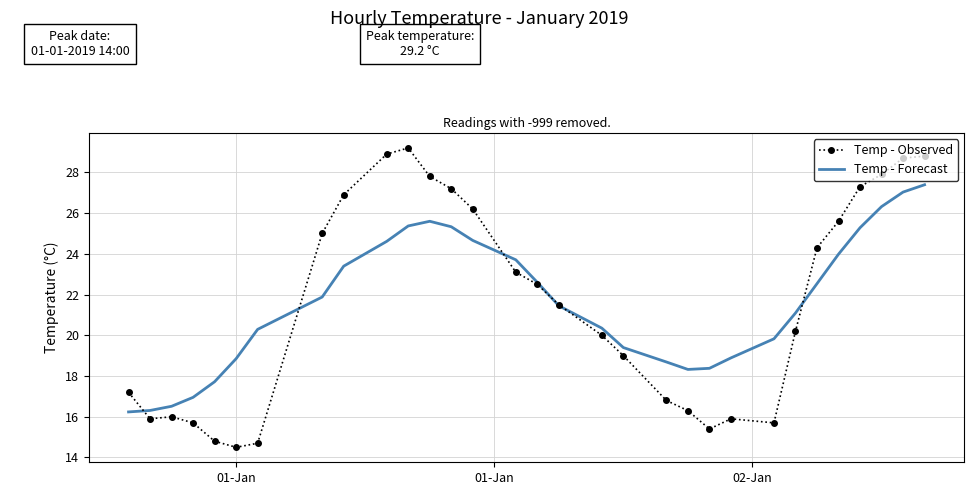

List the series in order of their peak value, highest first.

Temp - Observed, Temp - Forecast